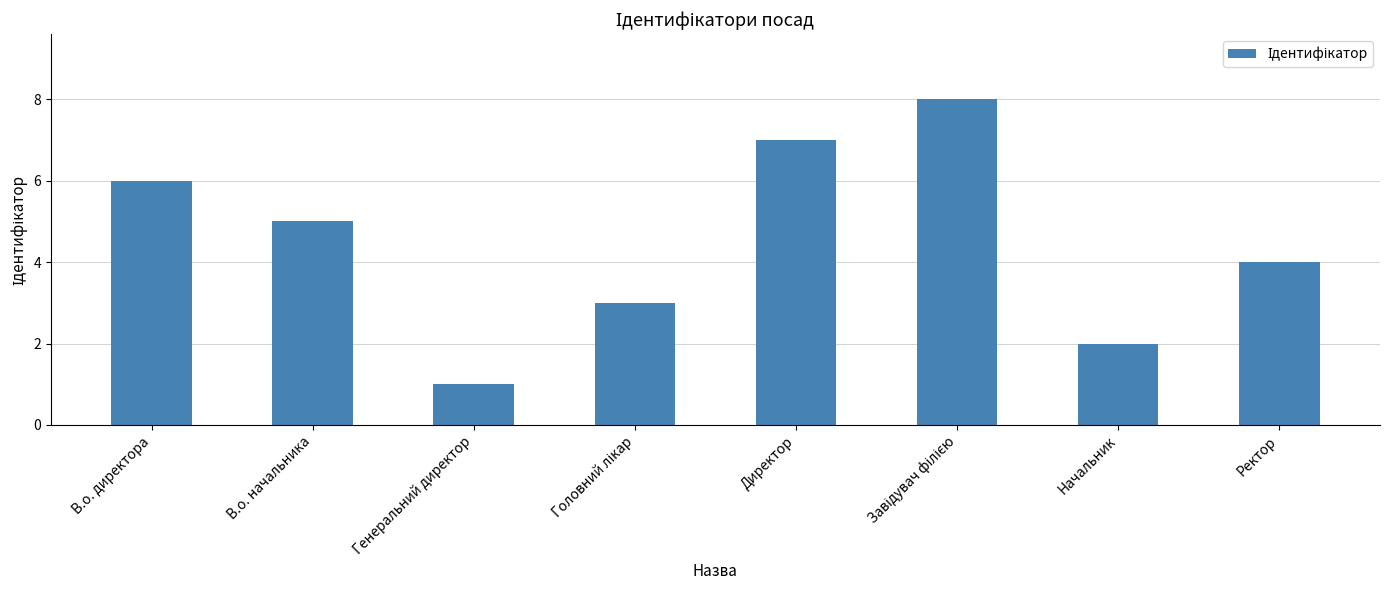

What is the difference between the maximum and minimum values?

7